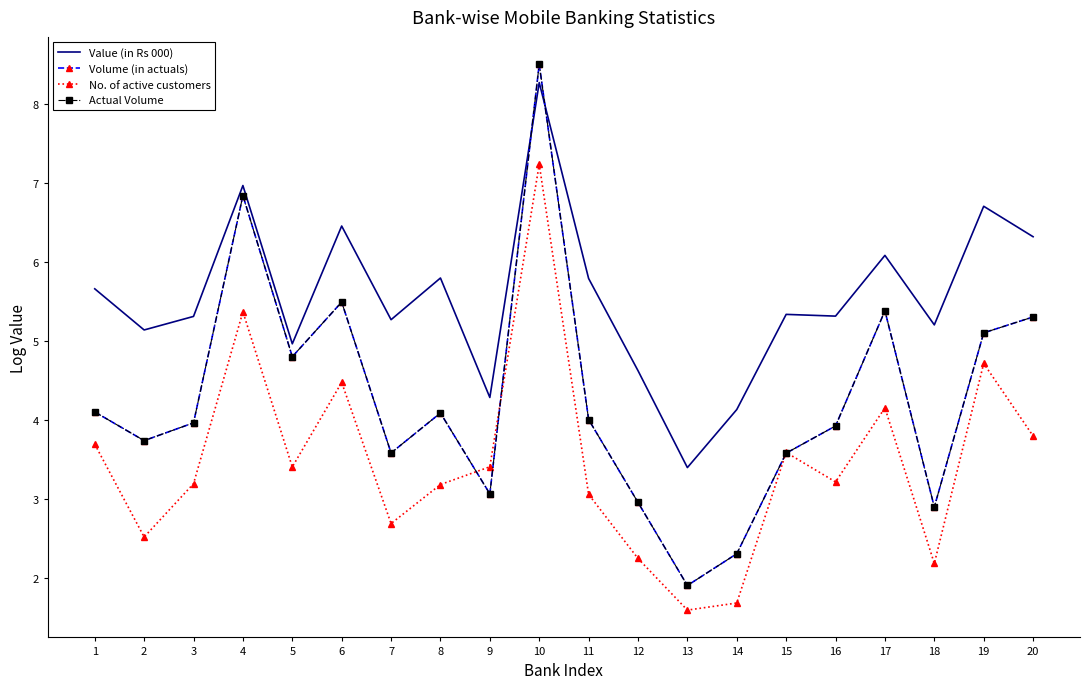

Where is Actual Volume nearest to the value 5?

19